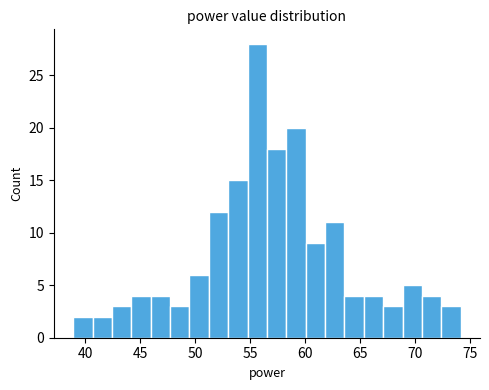

Read against the x-axis, roughly where is the centre of the tallest bar?

55.5